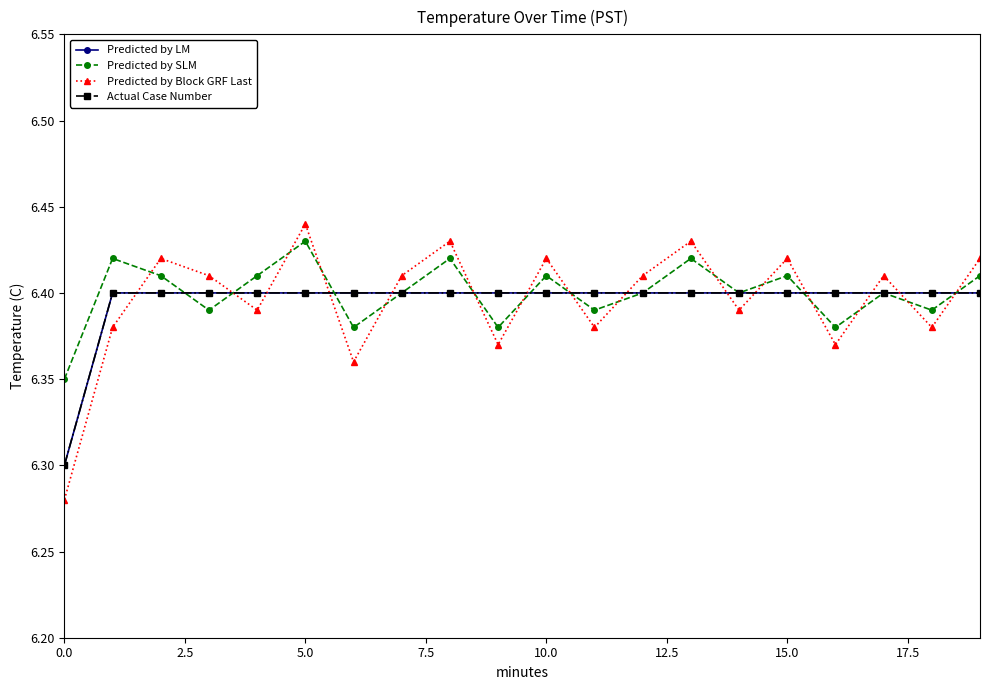

Count the Predicted by LM values in the range 6 to 7.

20